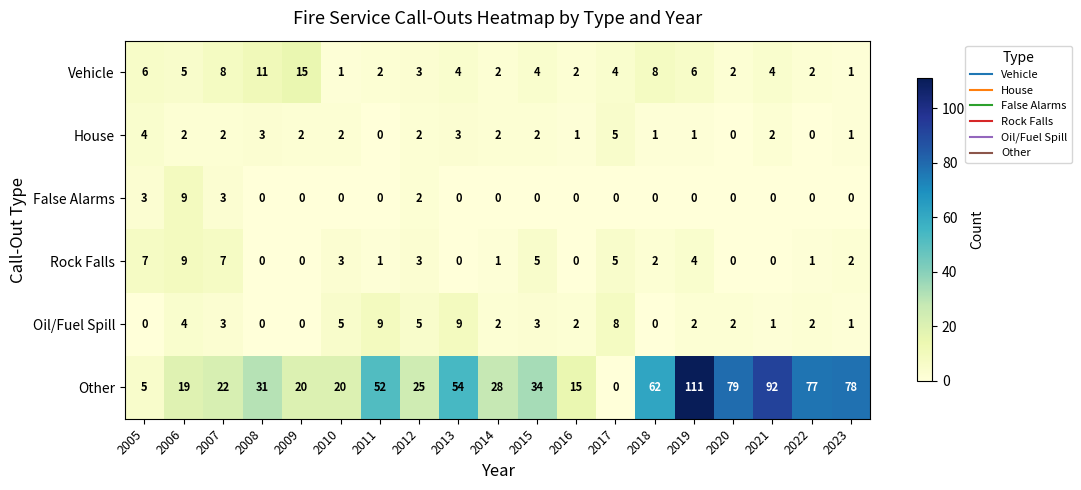

The value of False Alarms at 2021 is 0. True or false?

True